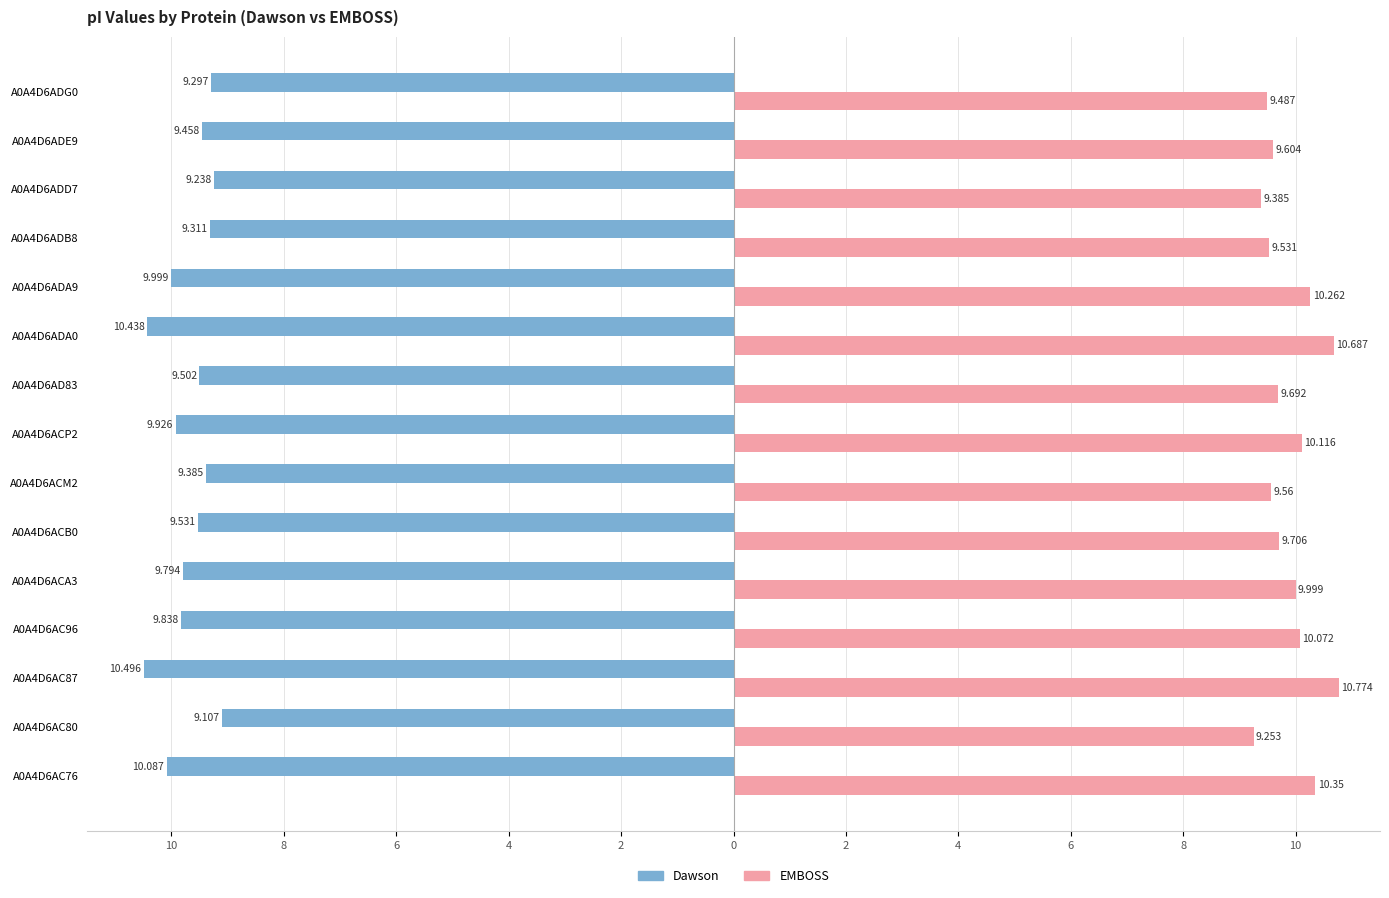

What are all the series names shown in the legend?

Dawson, EMBOSS